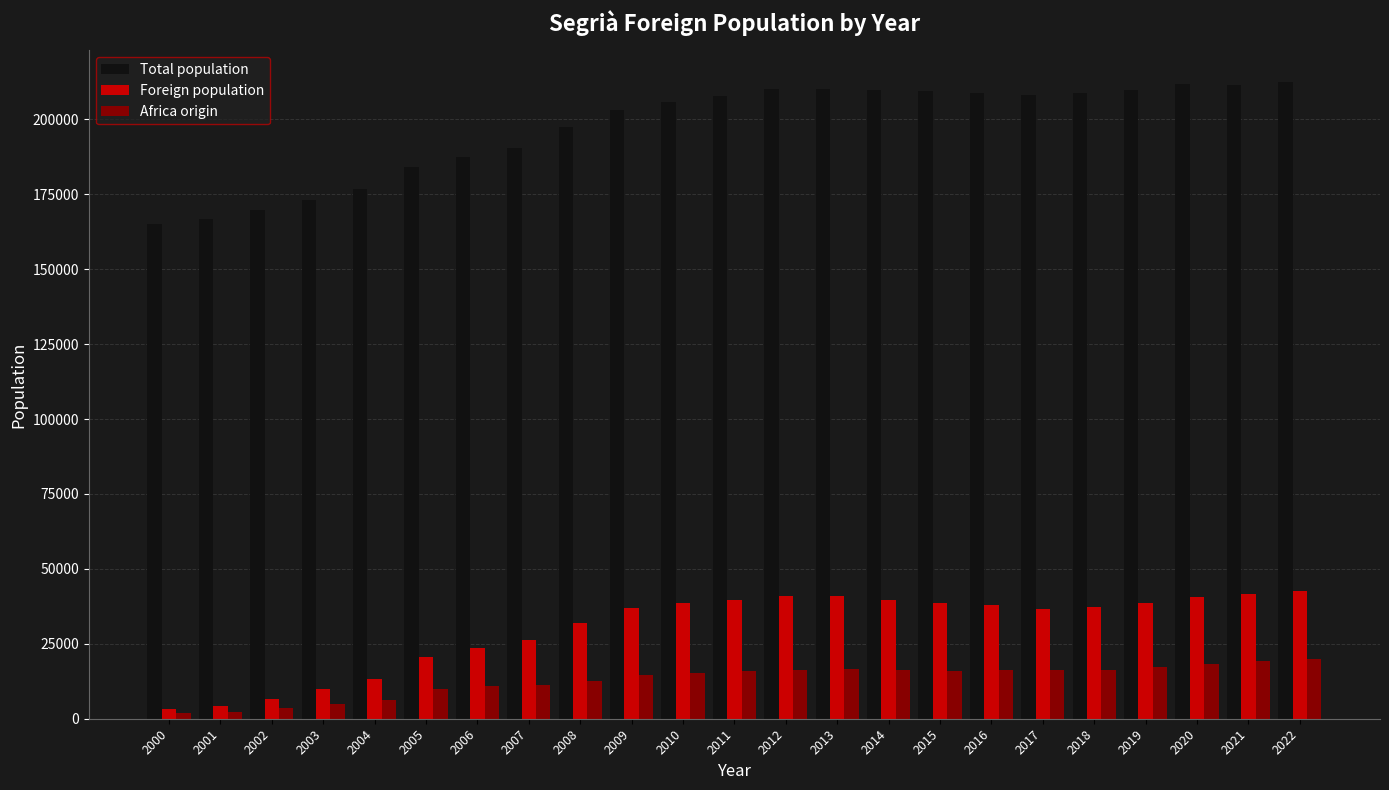

What is the average value of the Foreign population series?

30023